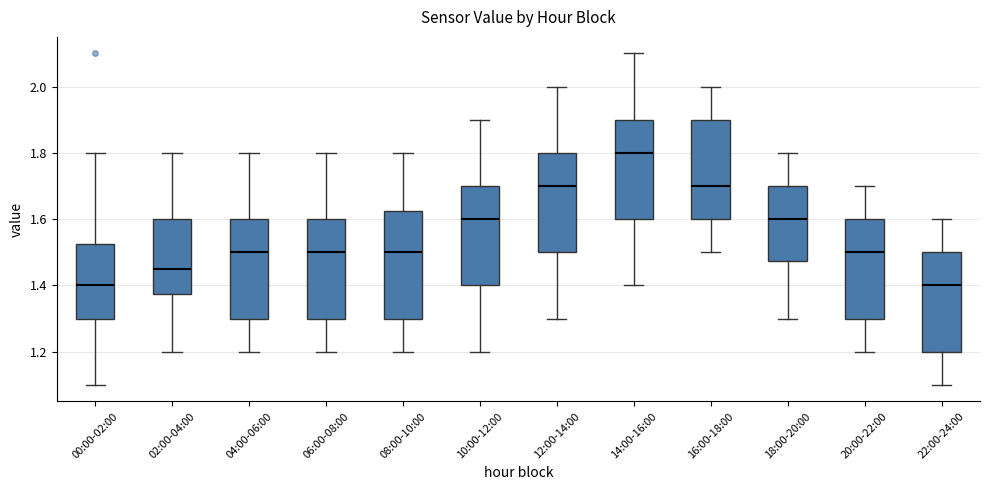

Which box's median line is the highest?

14:00-16:00